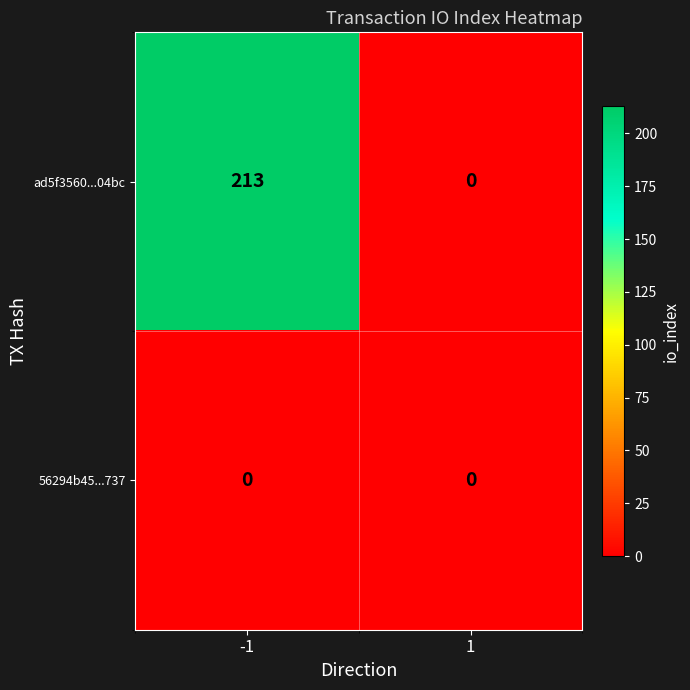

The value of ad5f3560...04bc at -1 is 64. True or false?

False